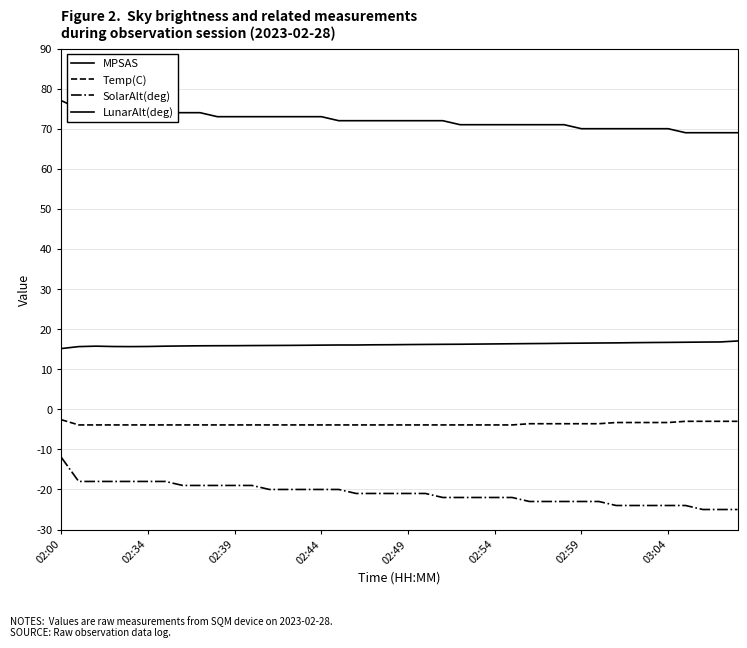

How many lines are shown in the chart?

4